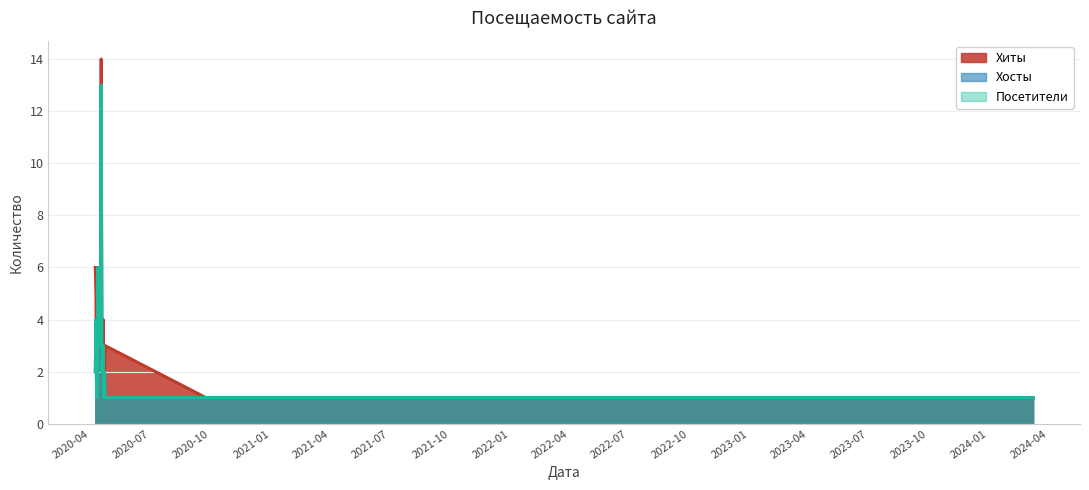

The Хиты series shows 1 at 2022-11-07. True or false?

False